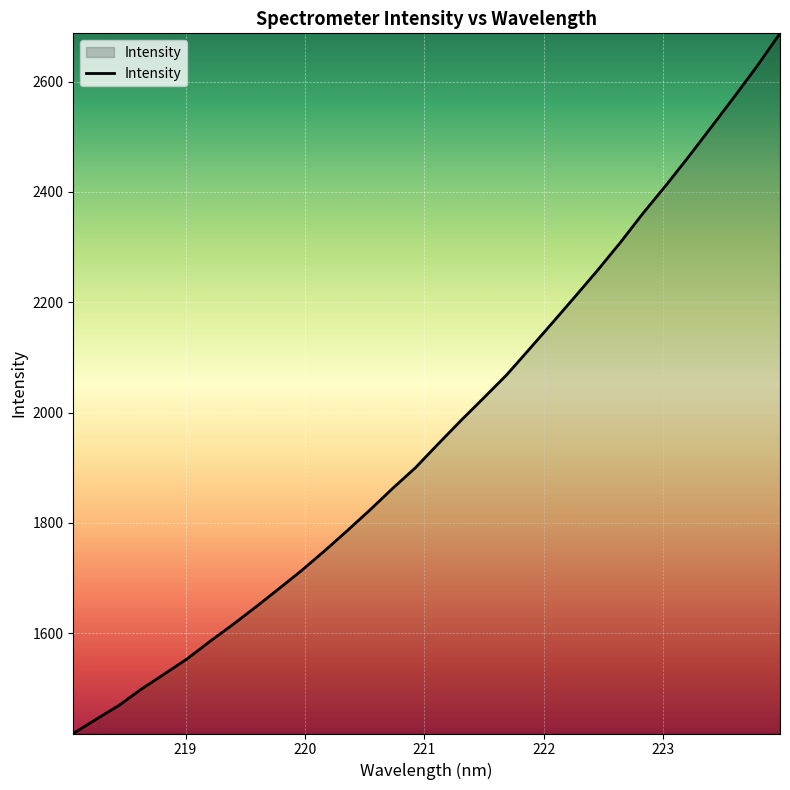

What is the difference between the maximum and minimum values?

1269.3